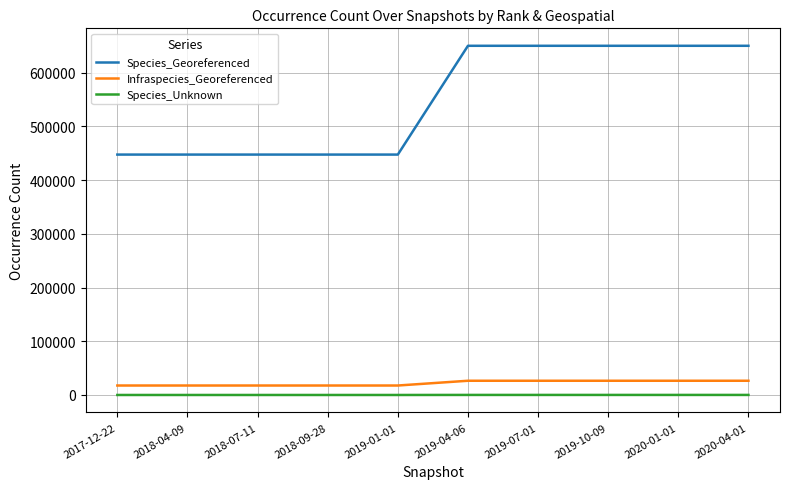

Which series changed the most between 2017-12-22 and 2020-04-01?

Species_Georeferenced